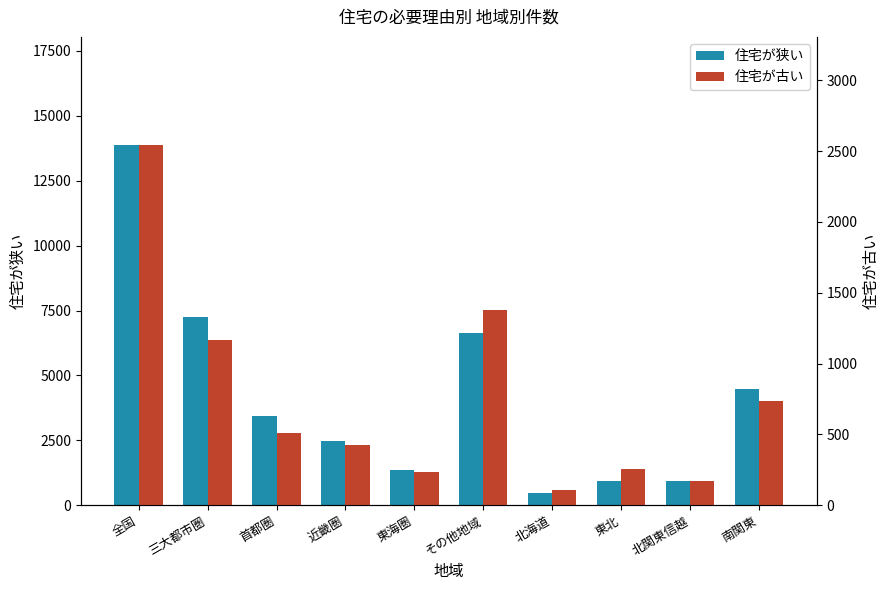

What is the difference between the highest and lowest values at 全国?

11334